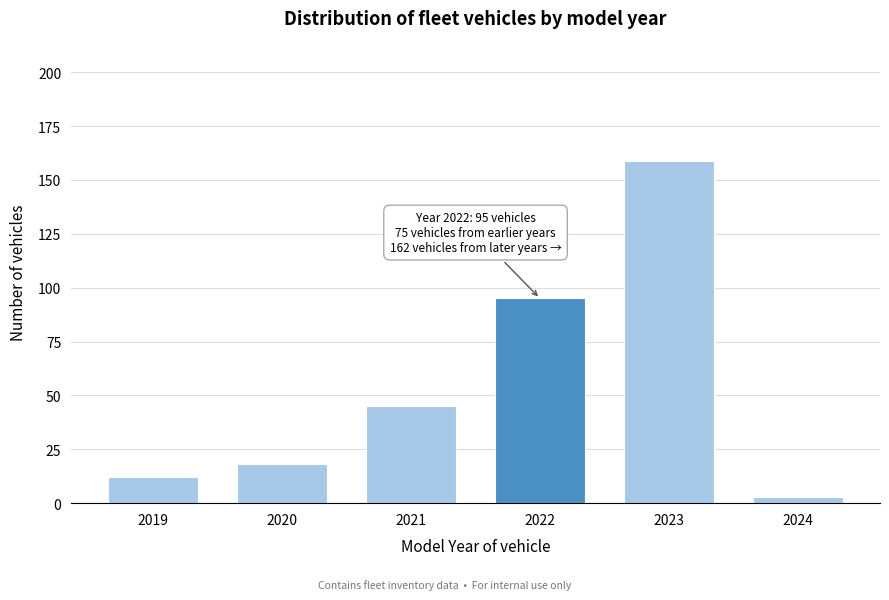

Reading right to left, transcribe all the data shown in this chart.

3	159	95	45	18	12